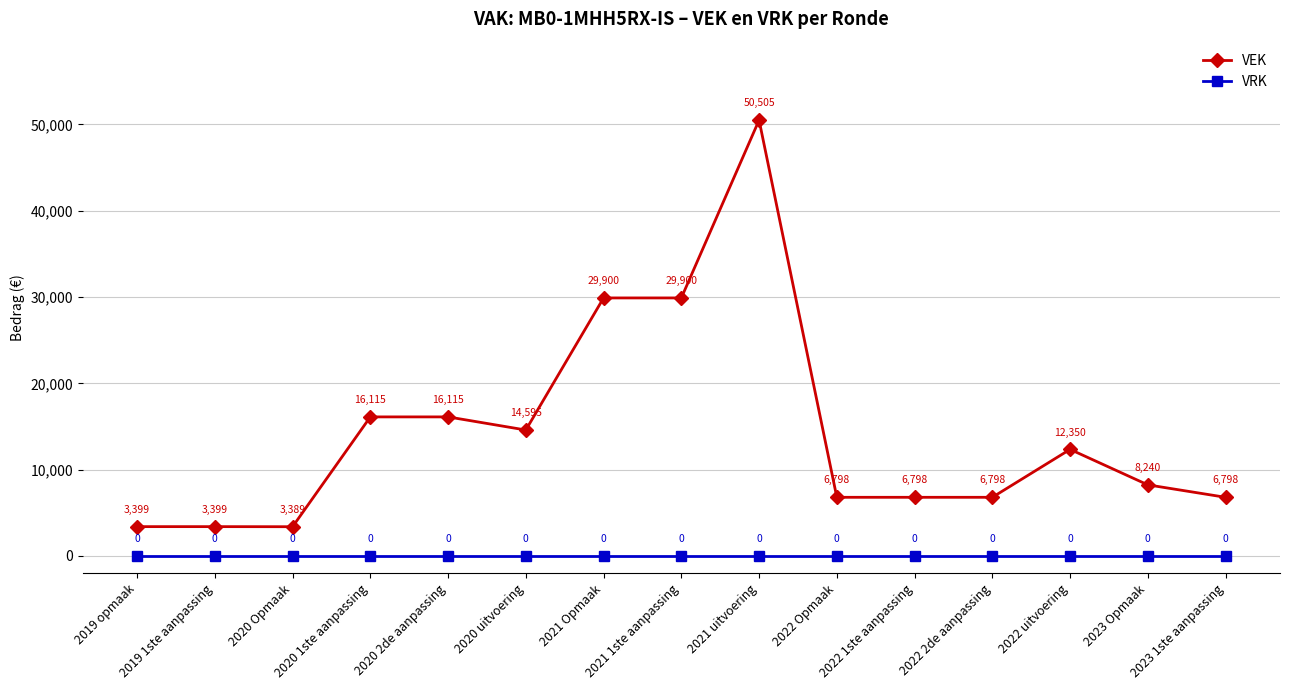

Is the value of VRK at 2020 uitvoering greater than the value of VEK at 2022 uitvoering?

No